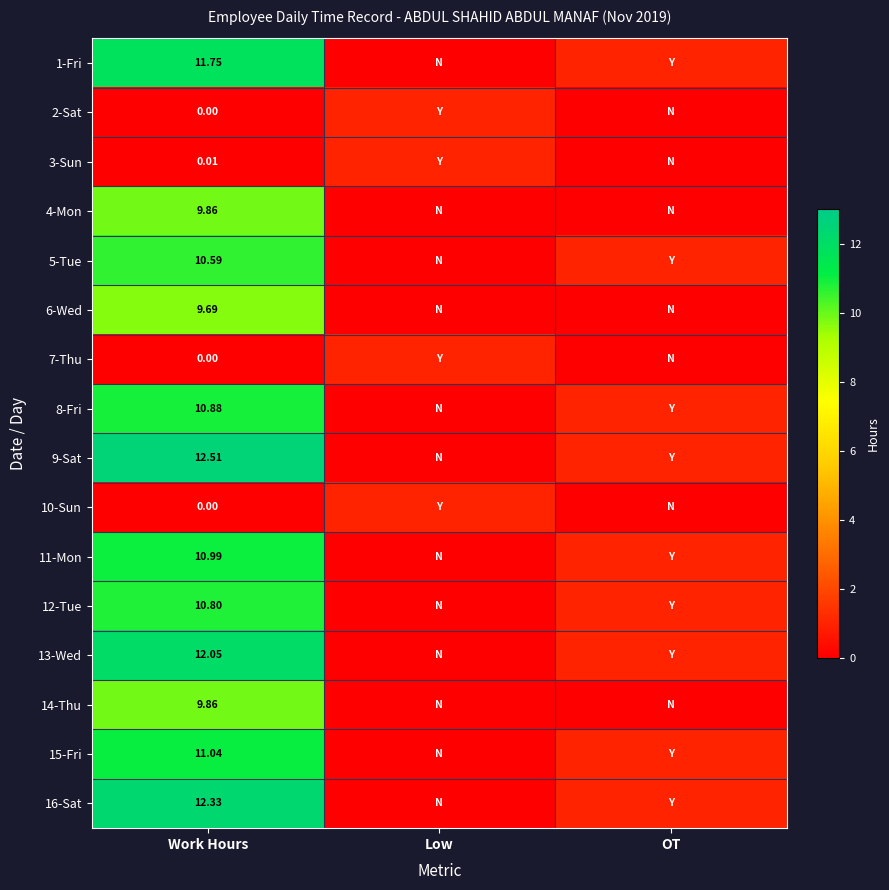

The value of 16-Sat at Work Hours is 12.3. True or false?

True